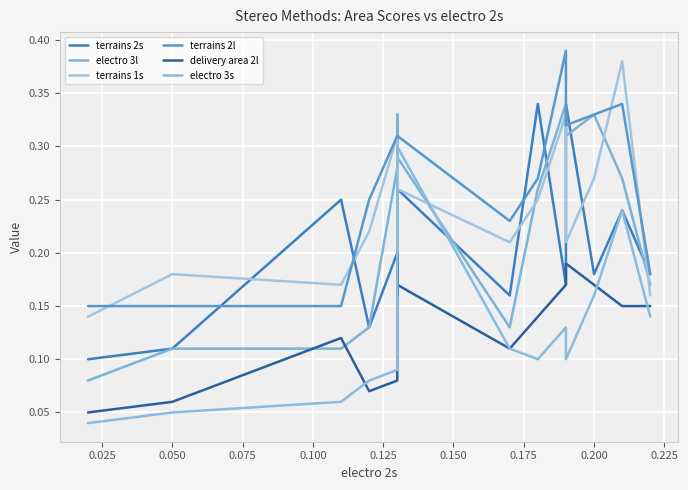

How many interior local peaks does the electro 3s series have?

3